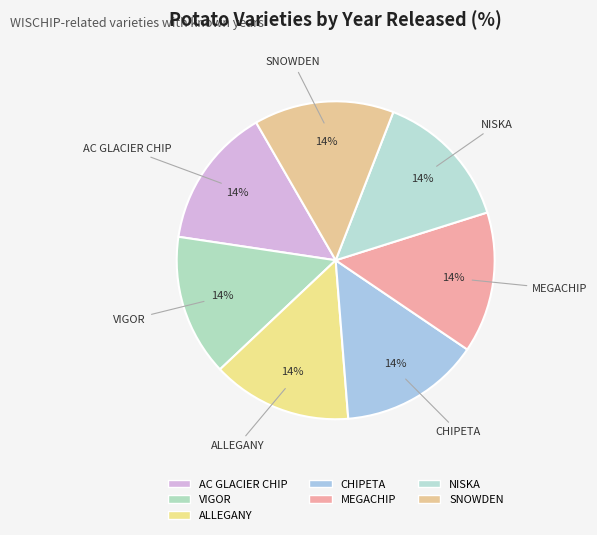

Is the sum of CHIPETA and NISKA greater than half?

No